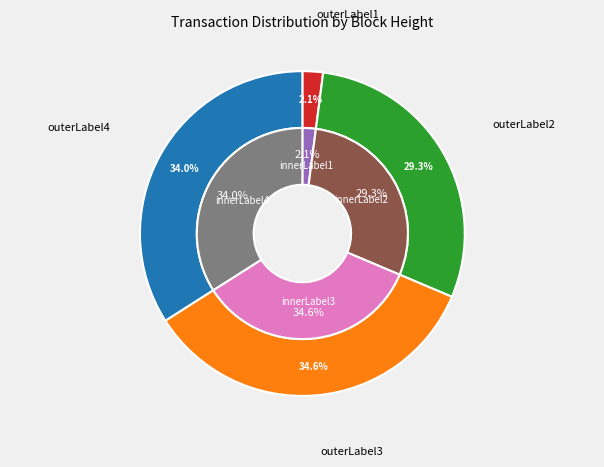

True or false: 333703 accounts for 35% of the total.

True